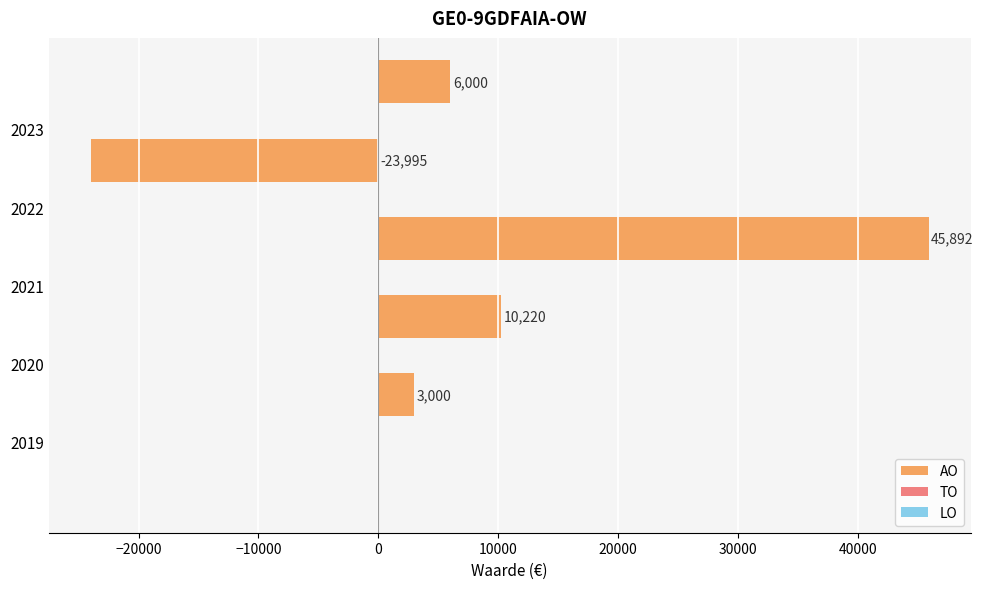

What is the minimum value shown in the chart?

-23995